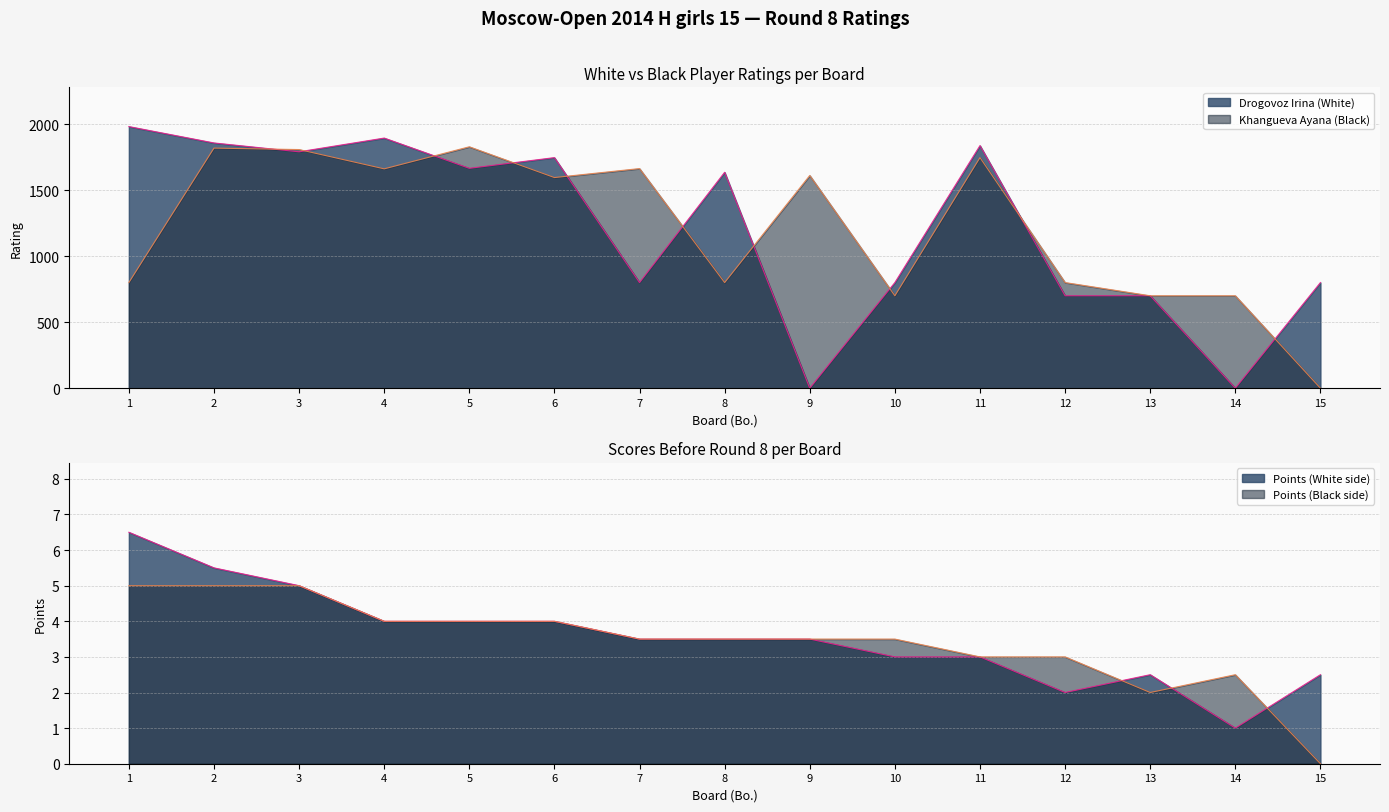

Rank the series at 11 from lowest to highest value.

Points_White, Points_Black, Khangueva Ayana, Drogovoz Irina